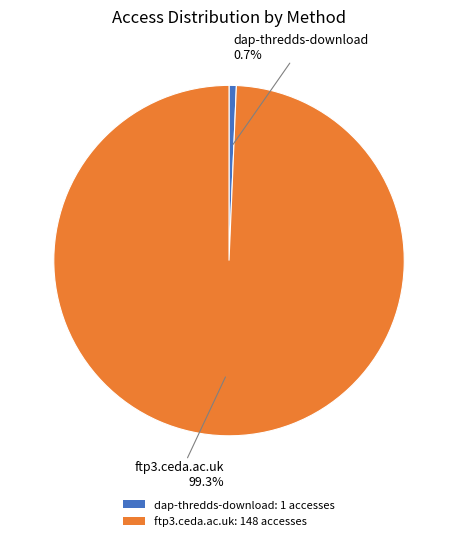

To the nearest percent, what portion does dap-thredds-download represent?

1%